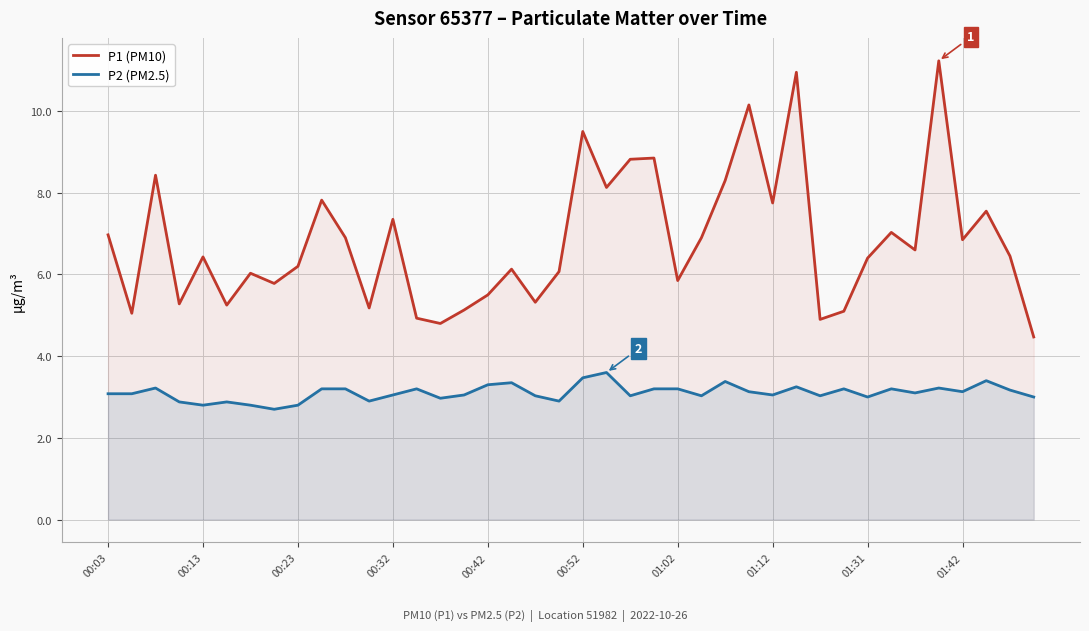

Which category has the lowest value in the P1 (PM10) series?

39